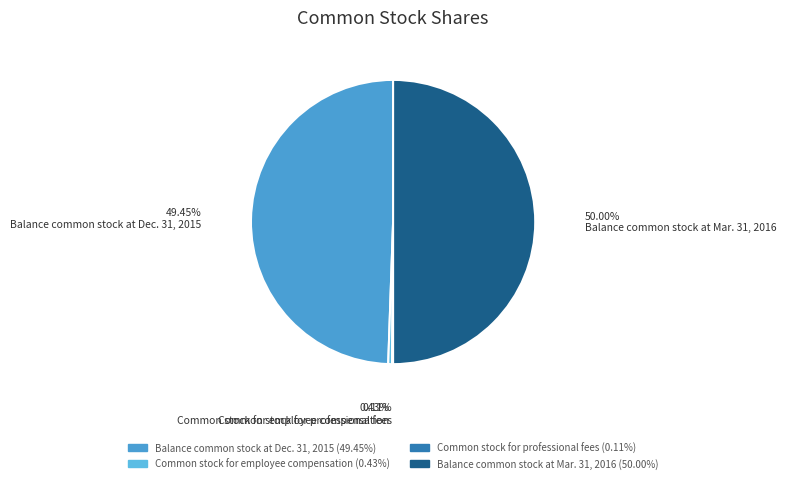

Is the sum of Balance common stock at Mar. 31, 2016 and Common stock for professional fees greater than half?

Yes